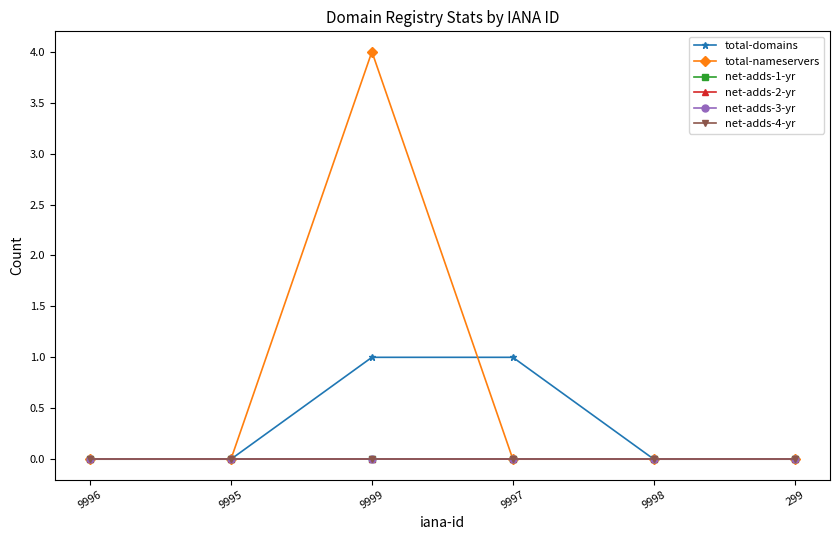

Does the chart have visible grid lines?

No